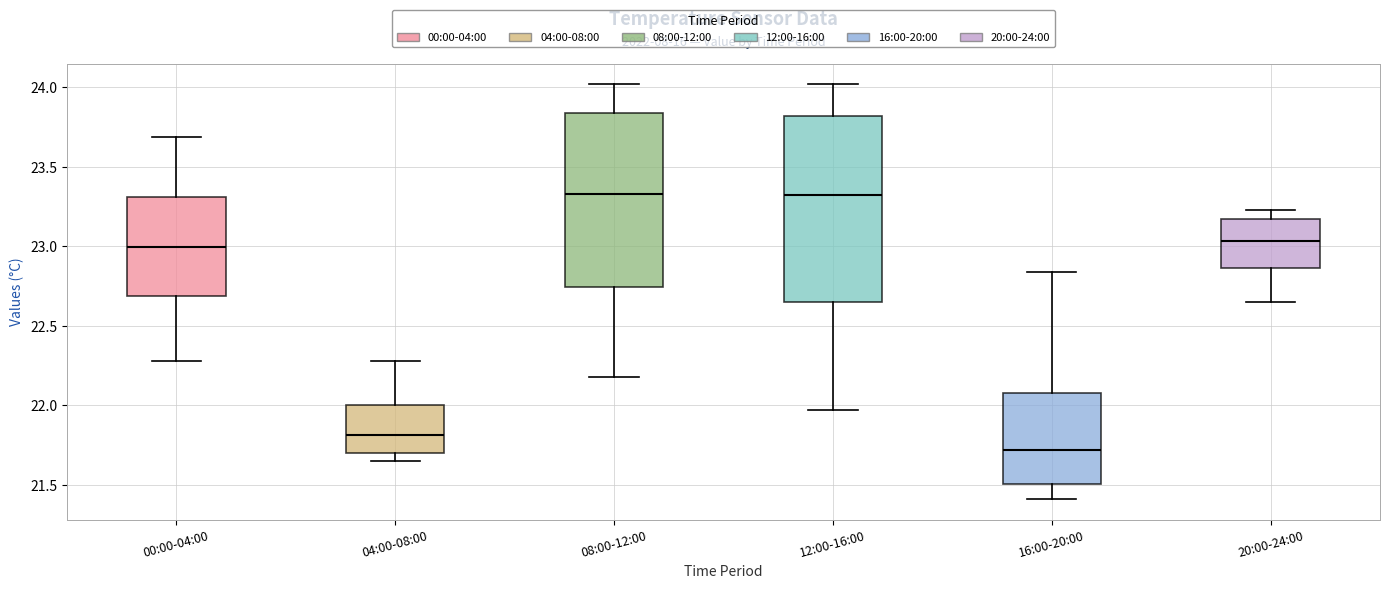

Reading left to right, transcribe this box plot: for each box, give where its median line is, the range the box spans, and where its two whiskers end, as read against the y-axis. The values are not printed on the chart, so give them approximately, as read against the axis.

00:00-04:00: median 23.00, box 22.70 to 23.30, whiskers 22.30 to 23.70
04:00-08:00: median 21.80, box 21.70 to 22.00, whiskers 21.65 to 22.30
08:00-12:00: median 23.35, box 22.75 to 23.85, whiskers 22.20 to 24.00
12:00-16:00: median 23.30, box 22.65 to 23.80, whiskers 21.95 to 24.00
16:00-20:00: median 21.70, box 21.50 to 22.10, whiskers 21.40 to 22.85
20:00-24:00: median 23.05, box 22.85 to 23.15, whiskers 22.65 to 23.25